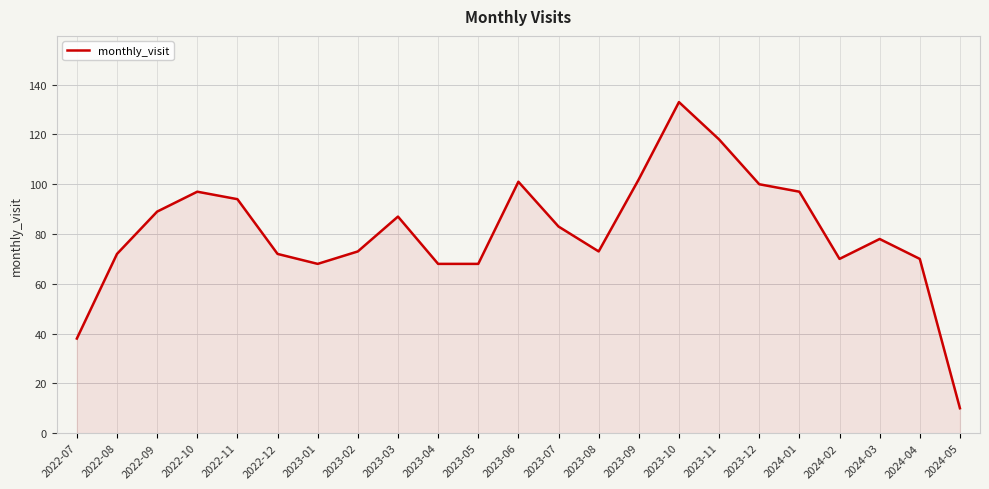

What is the ratio of the value at 2022-09 to the value at 2024-03?

1.1